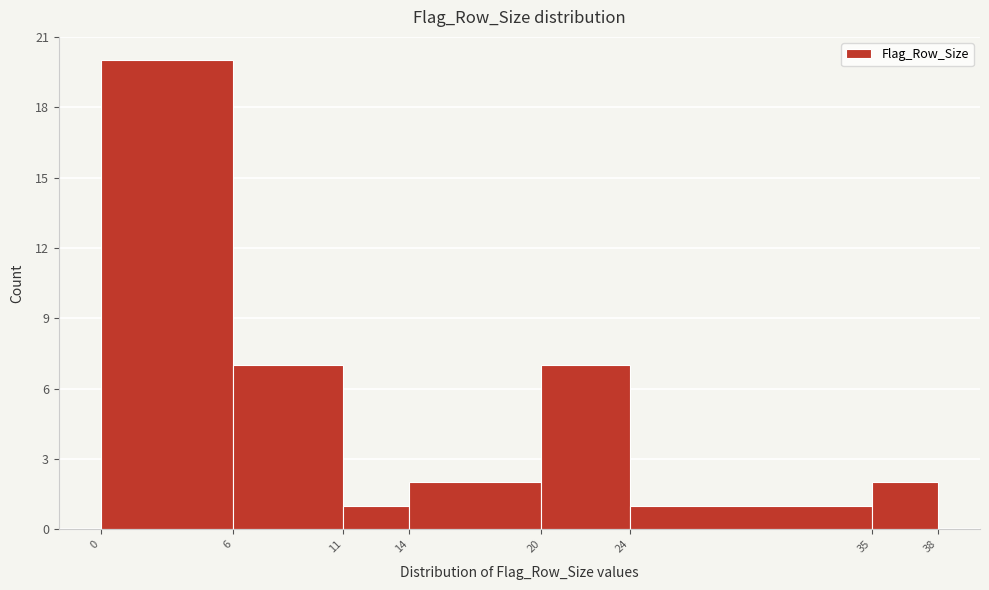

How tall is the bar that spans 0 to 6 on the x-axis? The values are not printed on the chart, so give them approximately, as read against the axis.

20